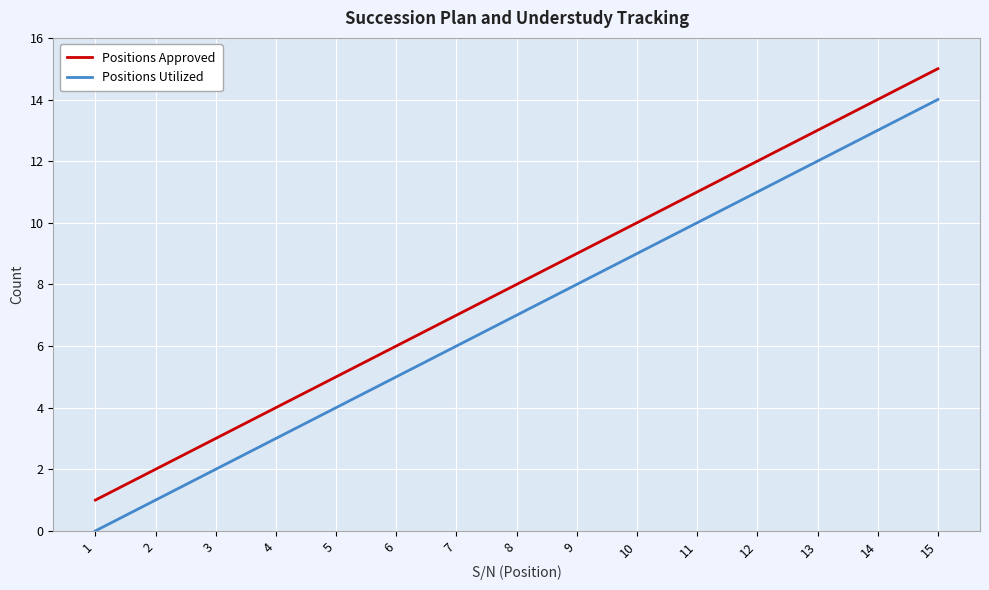

Rank the series by their average value, from highest to lowest.

Positions Approved, Positions Utilized